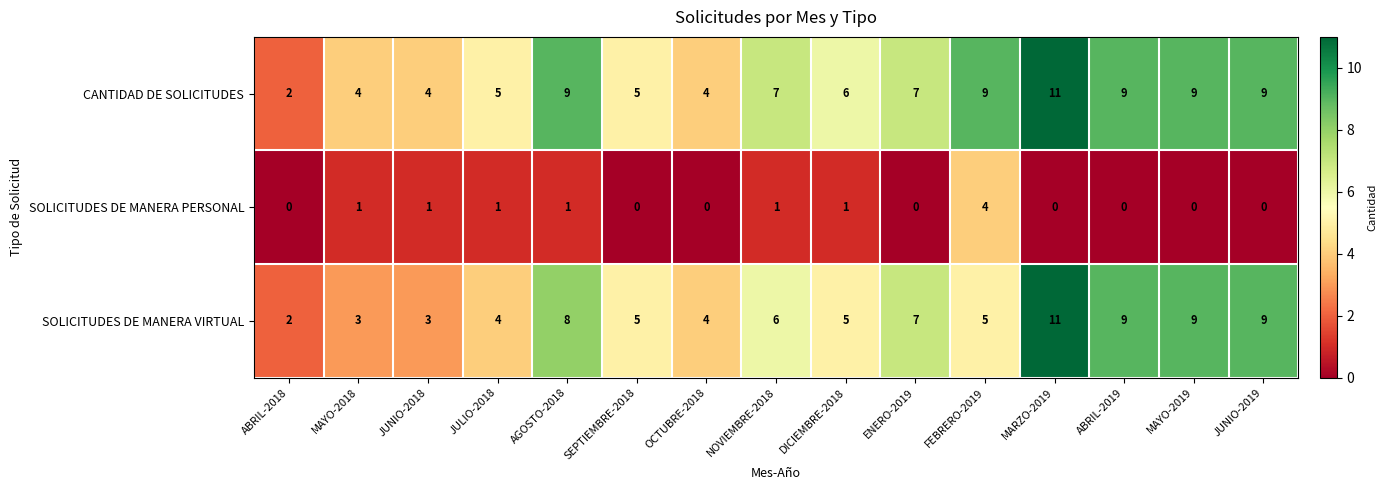

At which label does CANTIDAD DE SOLICITUDES first exceed 7?

AGOSTO-2018